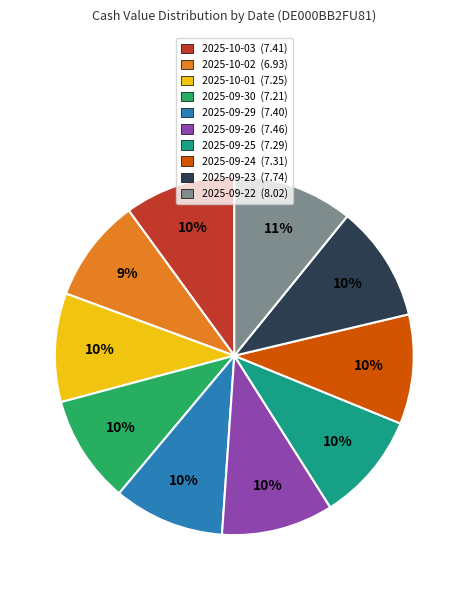

What percentage is the 2025-09-26 slice, to the nearest percent?

10%